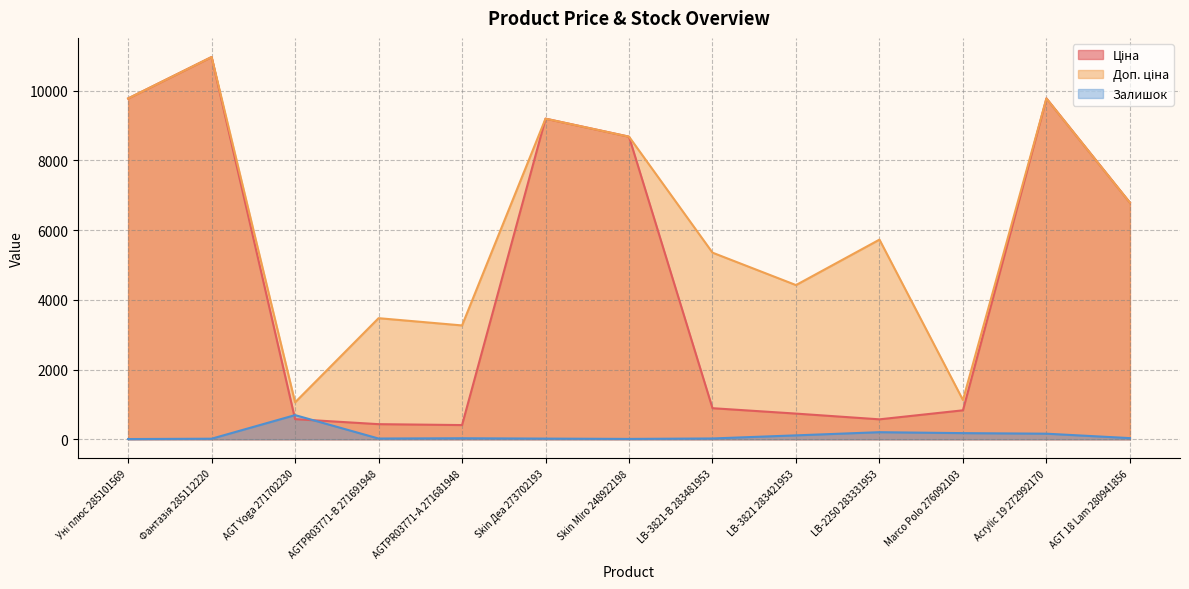

Reading left to right, list all the values displayed in this chart.

Ціна: 9775.5	10964.4	578.1	434.3	408.2	9196.3	8679.5	892.2	737.2	572.7	831.5	9775.5	6787.1
Доп. ціна: 9775.5	10964.4	1060.0	3474.1	3265.8	9196.3	8679.5	5353.1	4423.0	5727.0	1126.7	9775.5	6787.1
Залишок: 7.0	17.0	694.0	22.0	30.0	20.0	11.0	24.0	113.0	204.0	177.0	161.0	34.0